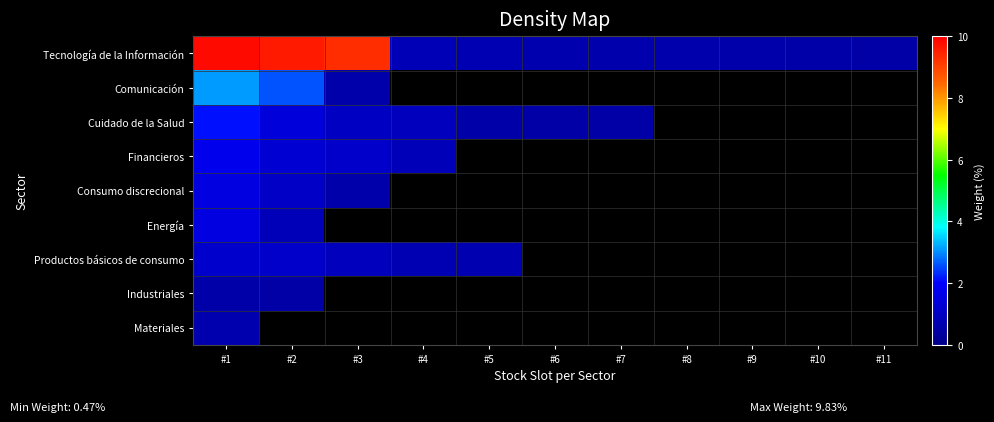

How many distinct data groups are displayed?

9